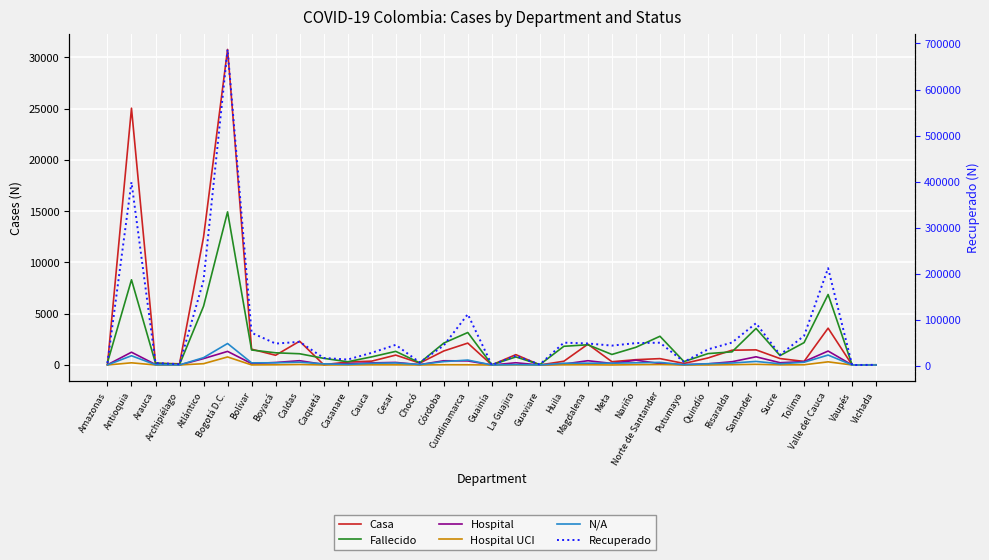

At how many categories does at least one series exceed 384926?

2